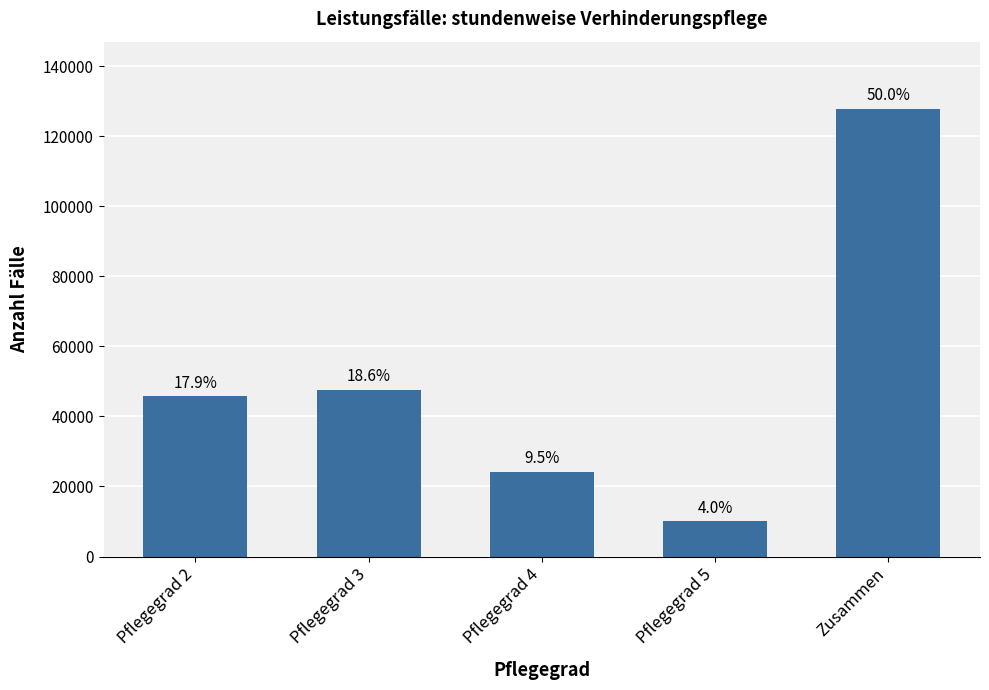

How many bars are there in total?

5